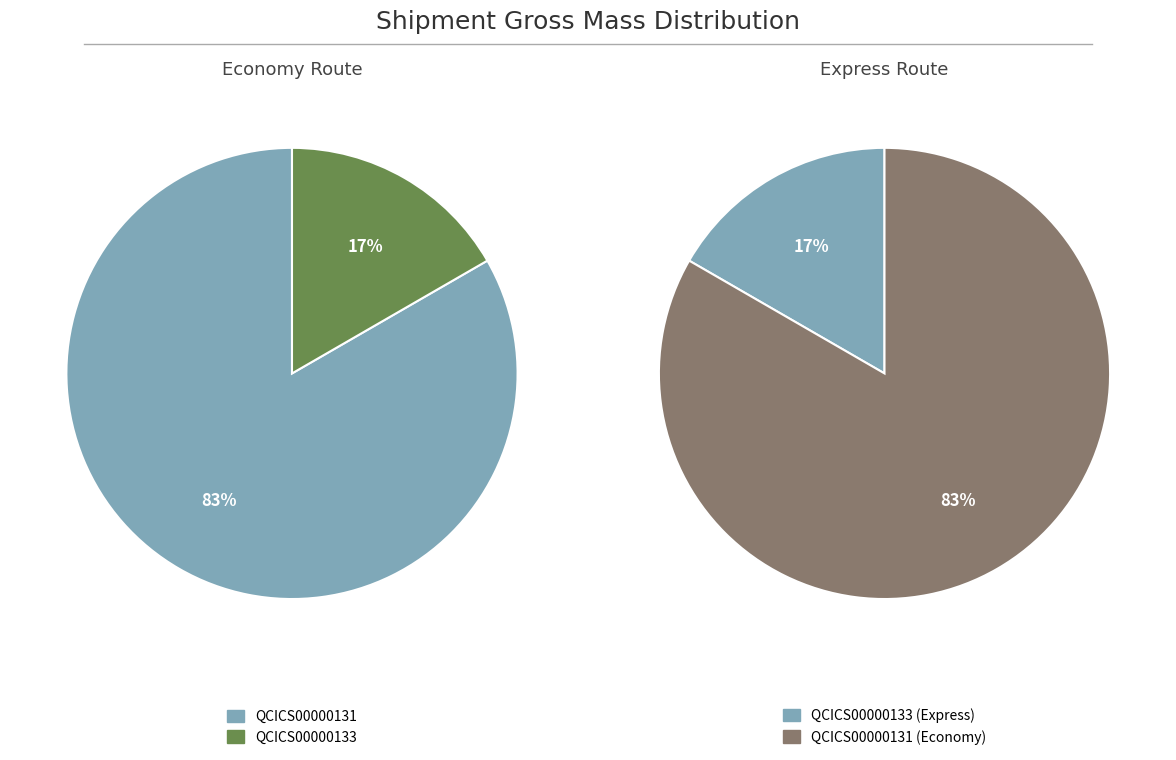

To the nearest percent, what portion does QCICS00000131 represent?

83%